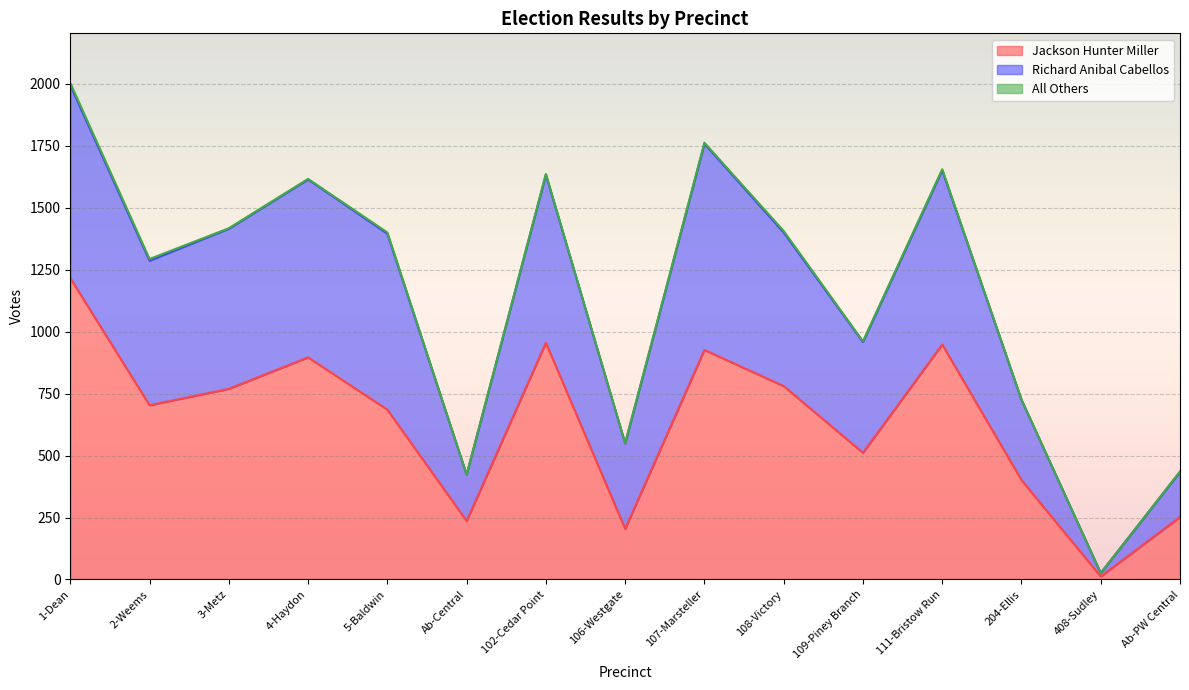

Which category has the highest value in the Jackson Hunter Miller series?

1-Dean